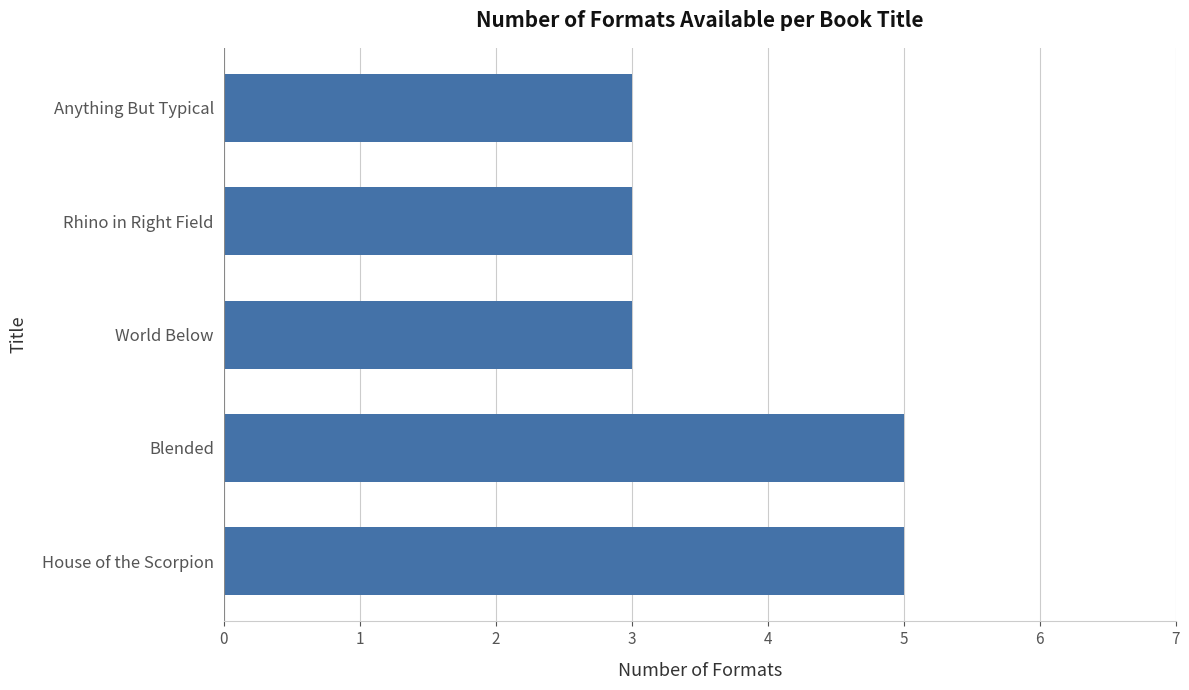

What is the minimum value shown in the chart?

3